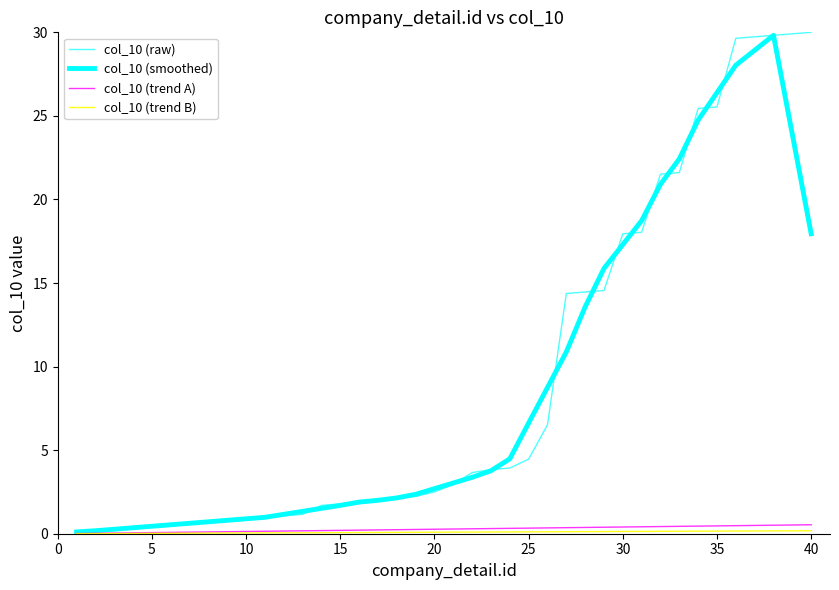

How many intersections are there between col_10 (raw) and col_10 (smoothed)?

13